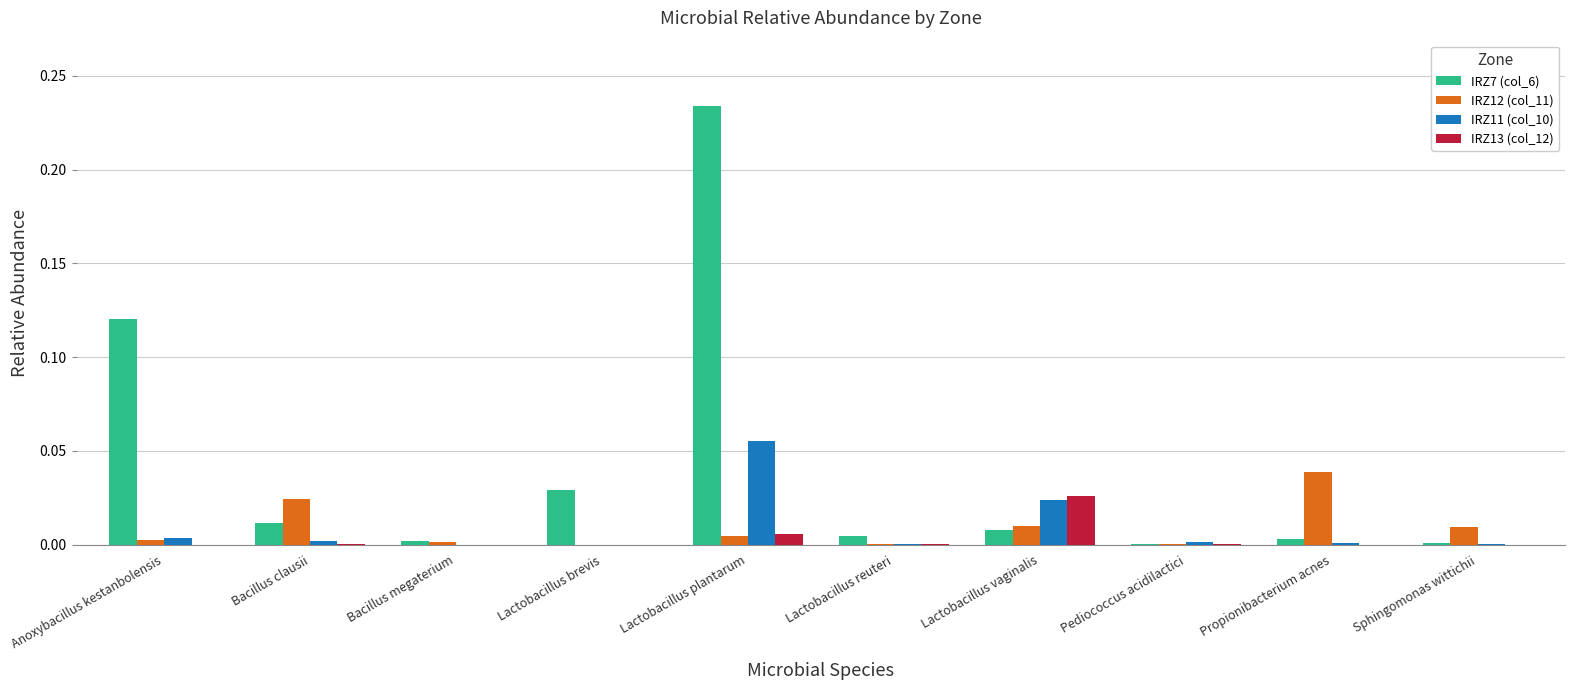

What is the sum of all IRZ7 (col_6) values?

0.4